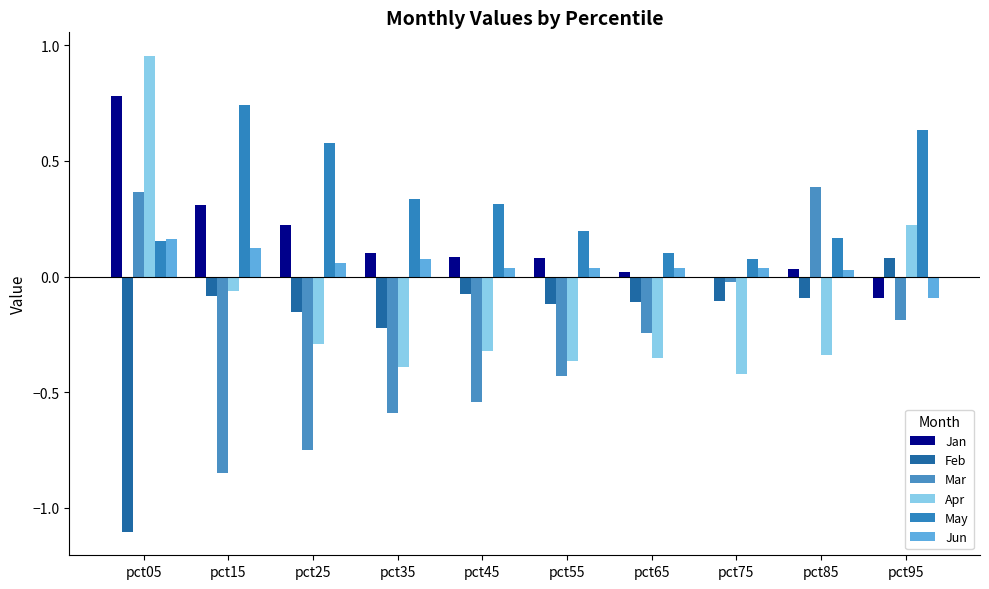

Rank the categories by May value from lowest to highest.

pct75, pct65, pct05, pct85, pct55, pct45, pct35, pct25, pct95, pct15